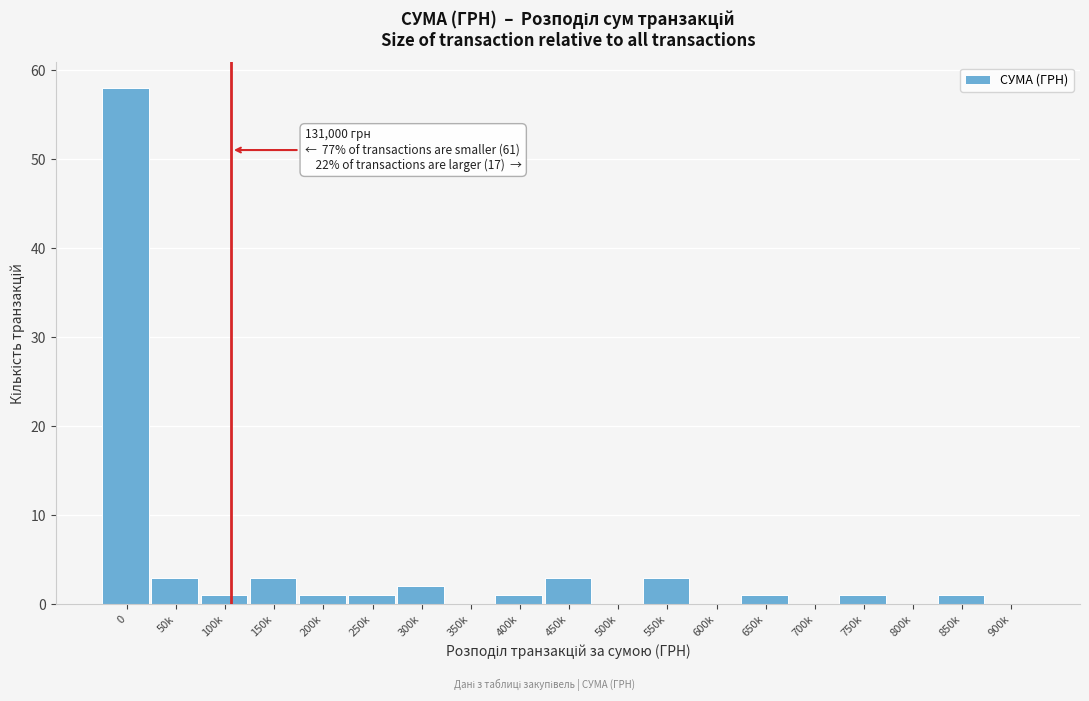

Reading right to left, list all the values displayed in this chart.

900k=0	850k=1	800k=0	750k=1	700k=0	650k=1	600k=0	550k=3	500k=0	450k=3	400k=1	350k=0	300k=2	250k=1	200k=1	150k=3	100k=1	50k=3	0=58